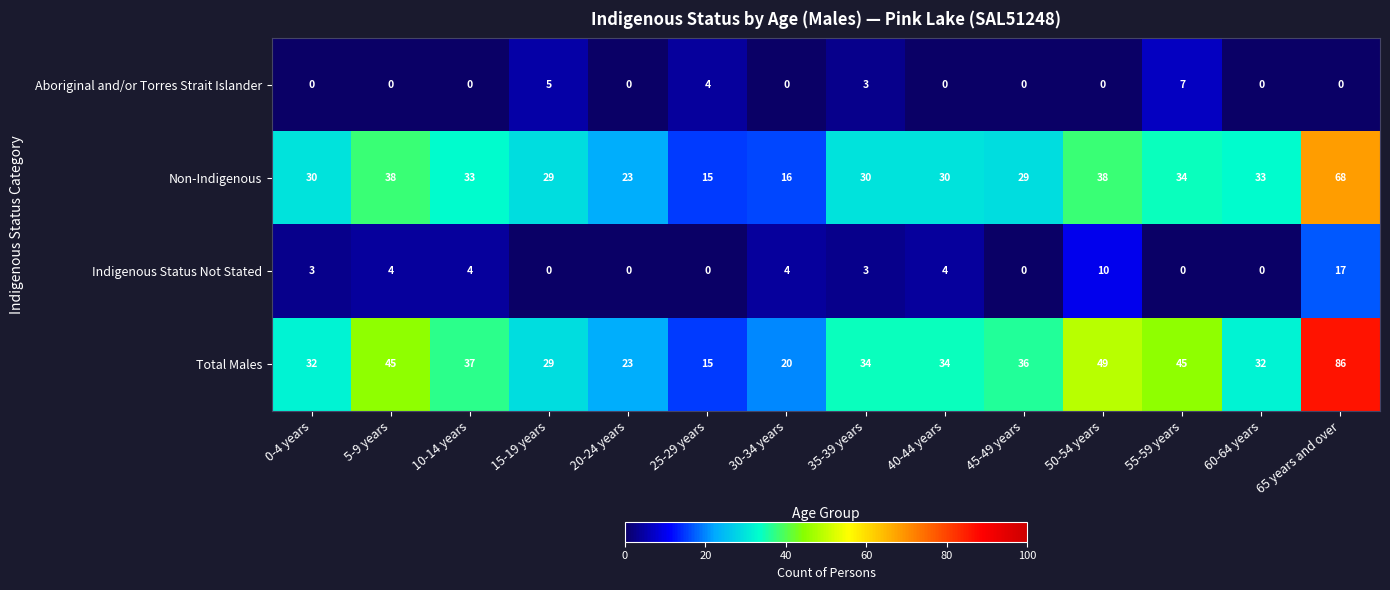

Where is Total Males nearest to the value 50?

50-54 years